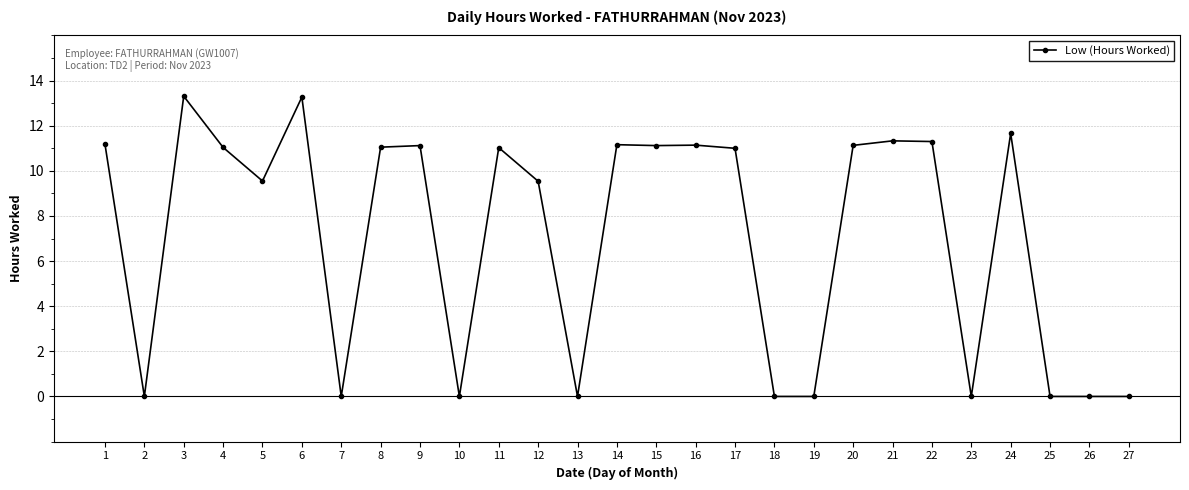

Does the chart display data point markers on the line(s)?

Yes